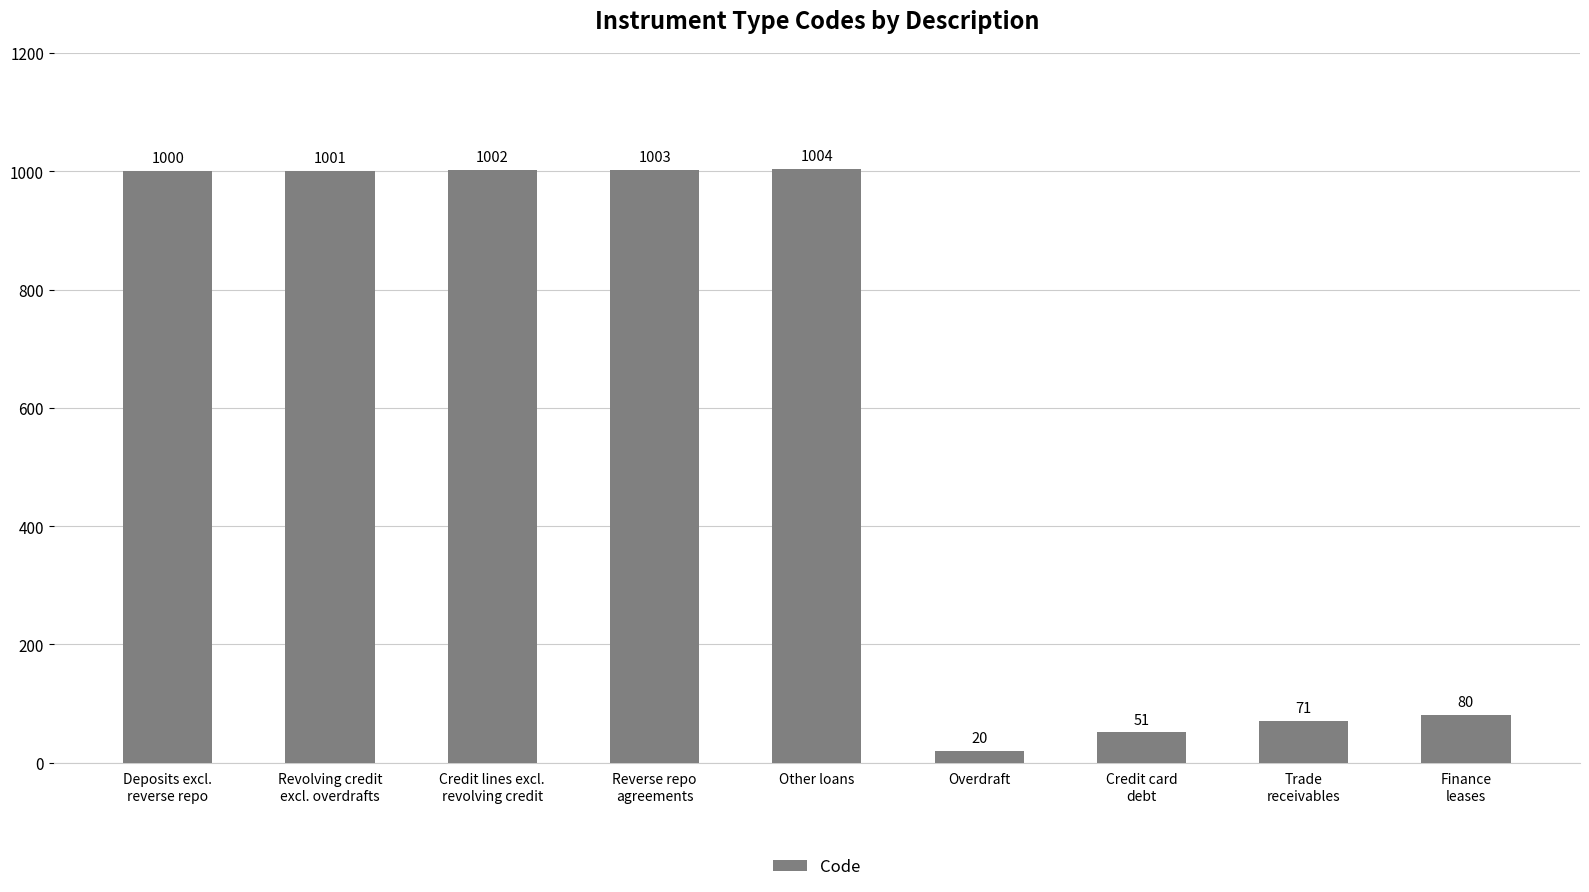

At which category does the chart reach its minimum across all series?

Overdraft